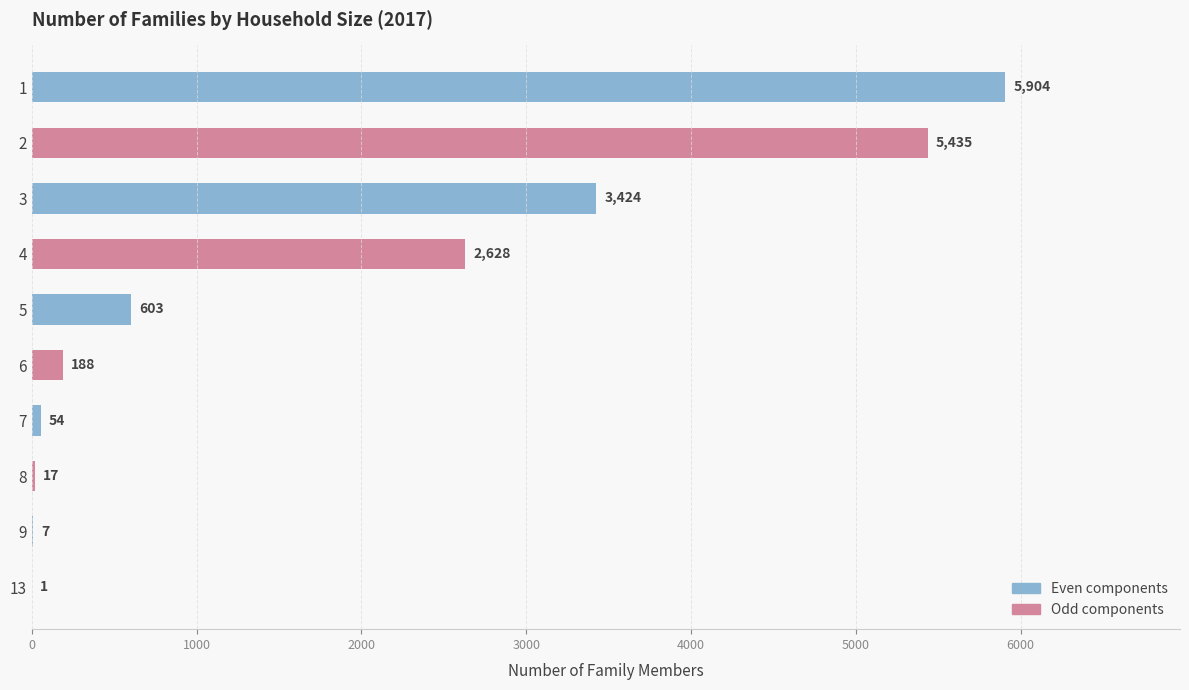

Which has a higher value, 6 or 3?

3